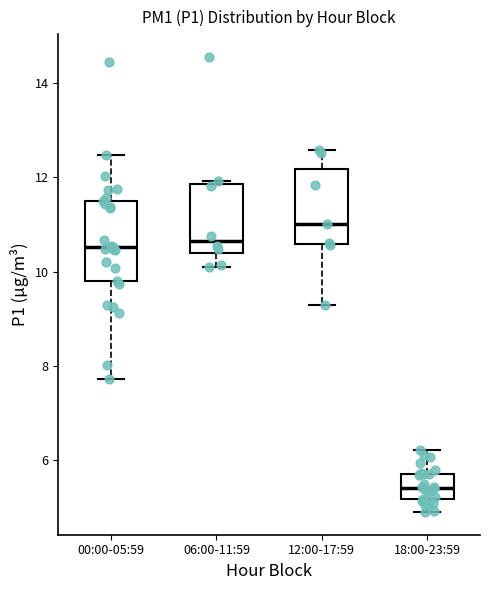

Which box has the highest median line?

12:00-17:59